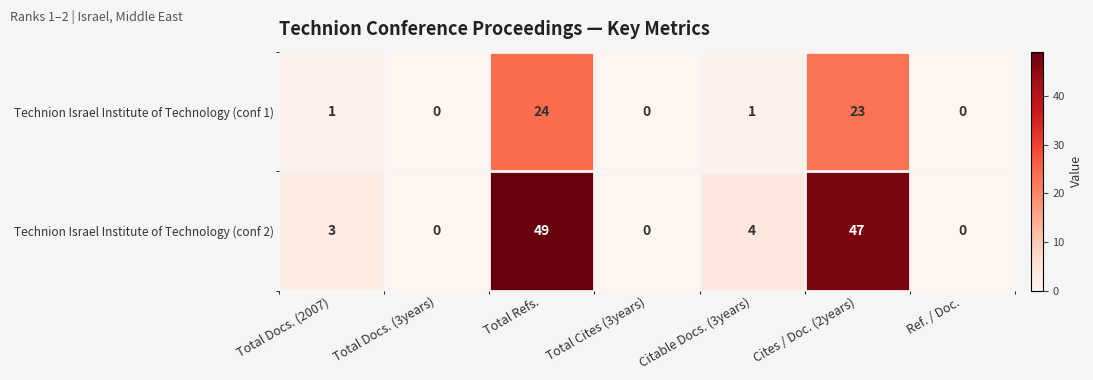

Reading left to right, what are all the values shown in this chart?

Technion Israel Institute of Technology (conf 1): Total Docs. (2007)=1	Total Docs. (3years)=0	Total Refs.=24	Total Cites (3years)=0	Citable Docs. (3years)=1	Cites / Doc. (2years)=23	Ref. / Doc.=0
Technion Israel Institute of Technology (conf 2): Total Docs. (2007)=3	Total Docs. (3years)=0	Total Refs.=49	Total Cites (3years)=0	Citable Docs. (3years)=4	Cites / Doc. (2years)=47	Ref. / Doc.=0